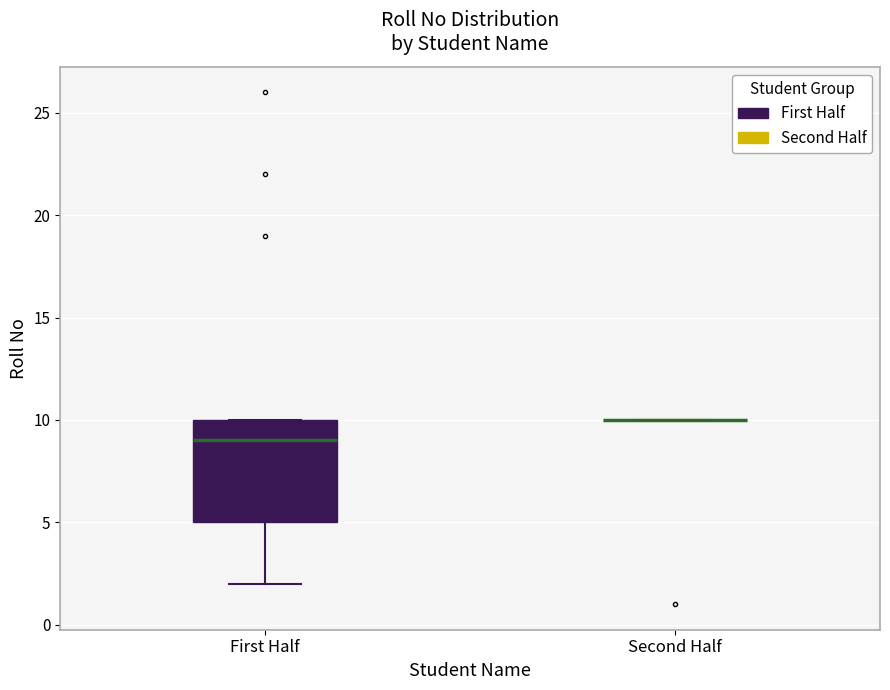

Reading left to right, read every box against the y-axis: the position of its median line, the range the box covers, and the ends of its whiskers. The values are not printed on the chart, so give them approximately, as read against the axis.

First Half: median 9, box 5 to 10, whiskers 2 to 10
Second Half: box collapsed to a line at 10, whiskers 10 to 10